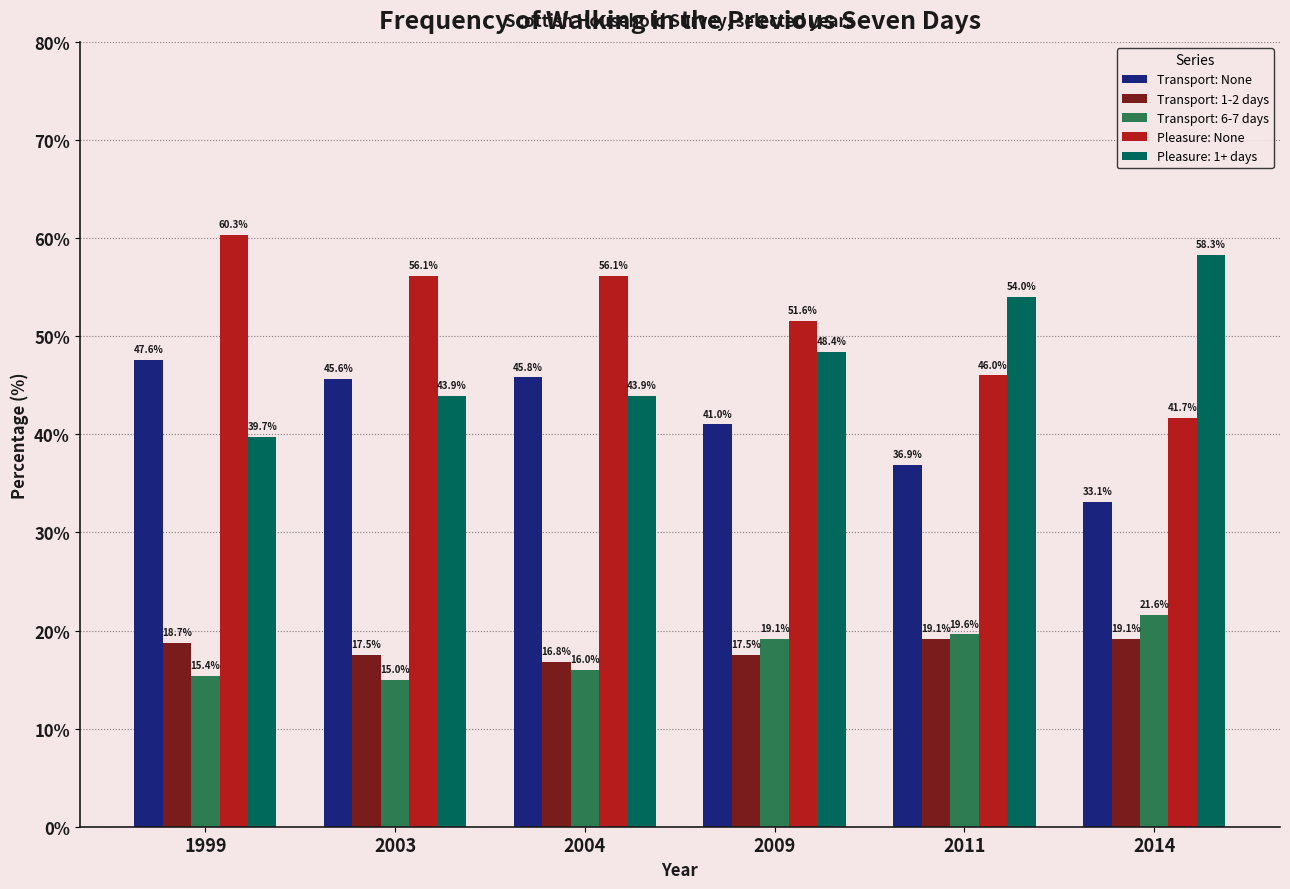

What is the value of the Transport: None bar at the 5th from the left?

36.9